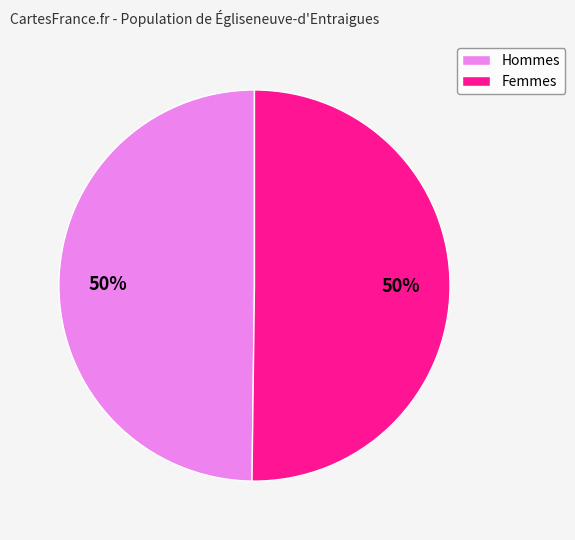

How many segments does this pie chart have?

2